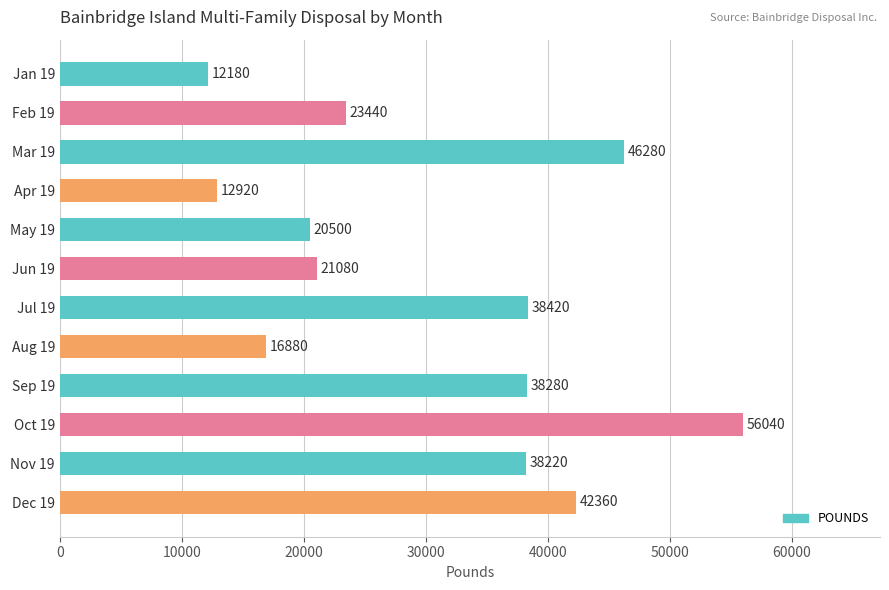

Rank the categories by value from lowest to highest.

Jan 19, Apr 19, Aug 19, May 19, Jun 19, Feb 19, Nov 19, Sep 19, Jul 19, Dec 19, Mar 19, Oct 19